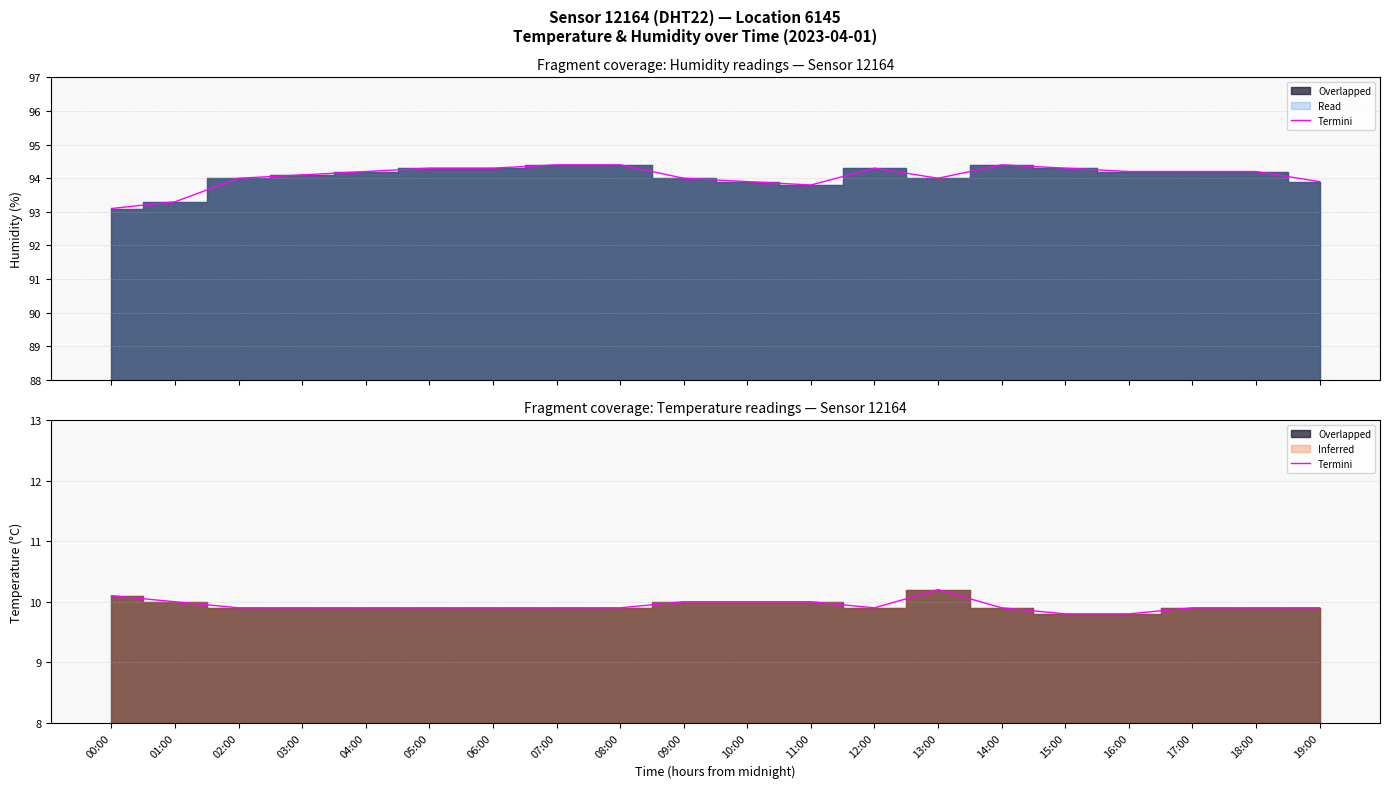

How many points are higher than both their immediate neighbors (excluding endpoints)?

1